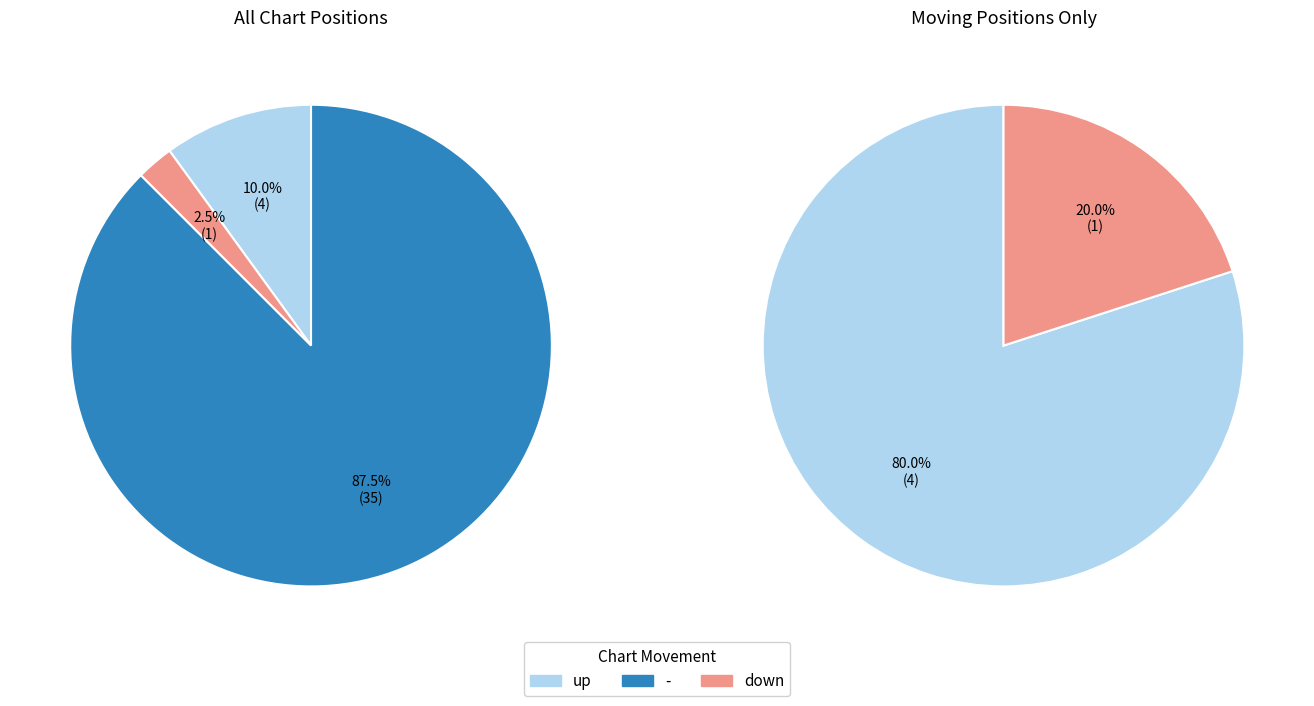

Rank the categories by value from highest to lowest.

-, up, down